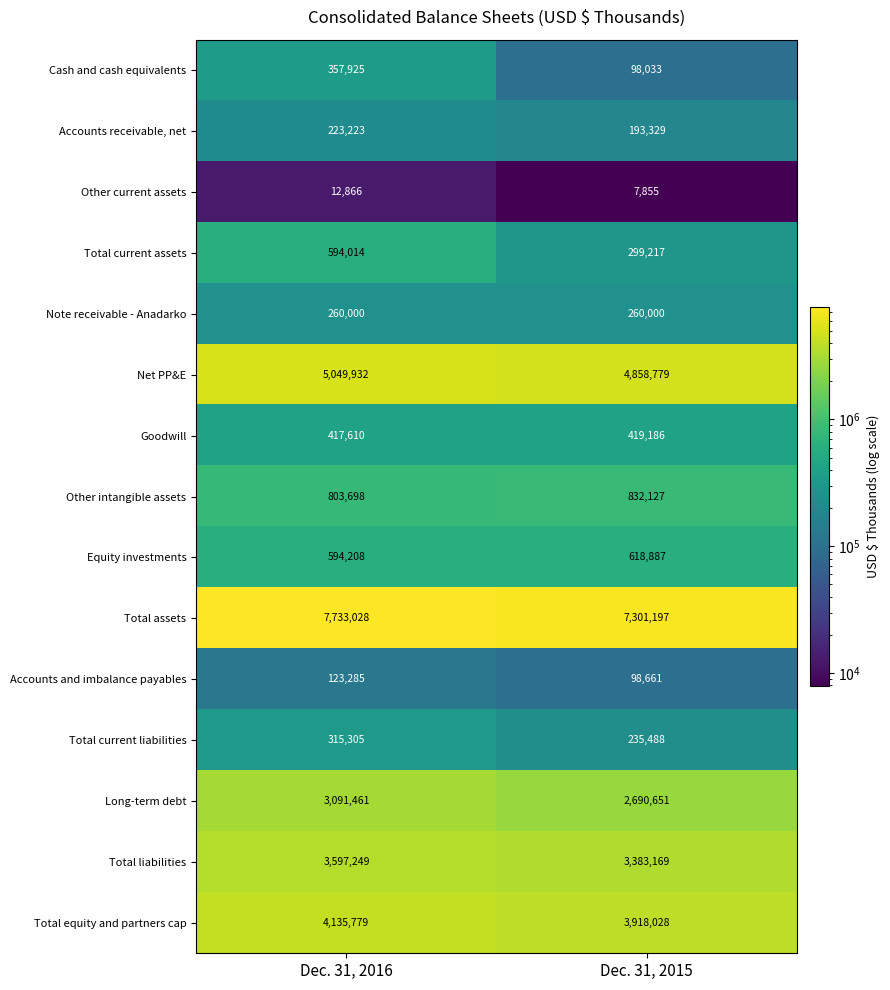

Reading right to left, what are all the values shown in this chart?

Cash and cash equivalents: Dec. 31, 2015=98033	Dec. 31, 2016=357925
Accounts receivable, net: Dec. 31, 2015=193329	Dec. 31, 2016=223223
Other current assets: Dec. 31, 2015=7855	Dec. 31, 2016=12866
Total current assets: Dec. 31, 2015=299217	Dec. 31, 2016=594014
Note receivable - Anadarko: Dec. 31, 2015=260000	Dec. 31, 2016=260000
Net PP&E: Dec. 31, 2015=4858779	Dec. 31, 2016=5049932
Goodwill: Dec. 31, 2015=419186	Dec. 31, 2016=417610
Other intangible assets: Dec. 31, 2015=832127	Dec. 31, 2016=803698
Equity investments: Dec. 31, 2015=618887	Dec. 31, 2016=594208
Total assets: Dec. 31, 2015=7301197	Dec. 31, 2016=7733028
Accounts and imbalance payables: Dec. 31, 2015=98661	Dec. 31, 2016=123285
Total current liabilities: Dec. 31, 2015=235488	Dec. 31, 2016=315305
Long-term debt: Dec. 31, 2015=2690651	Dec. 31, 2016=3091461
Total liabilities: Dec. 31, 2015=3383169	Dec. 31, 2016=3597249
Total equity and partners cap: Dec. 31, 2015=3918028	Dec. 31, 2016=4135779